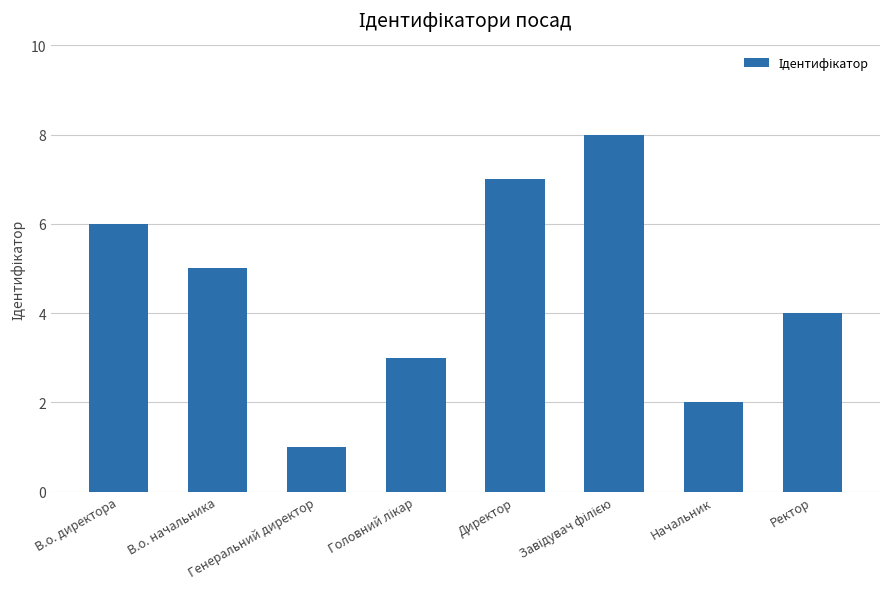

What is the difference between the maximum and minimum values?

7